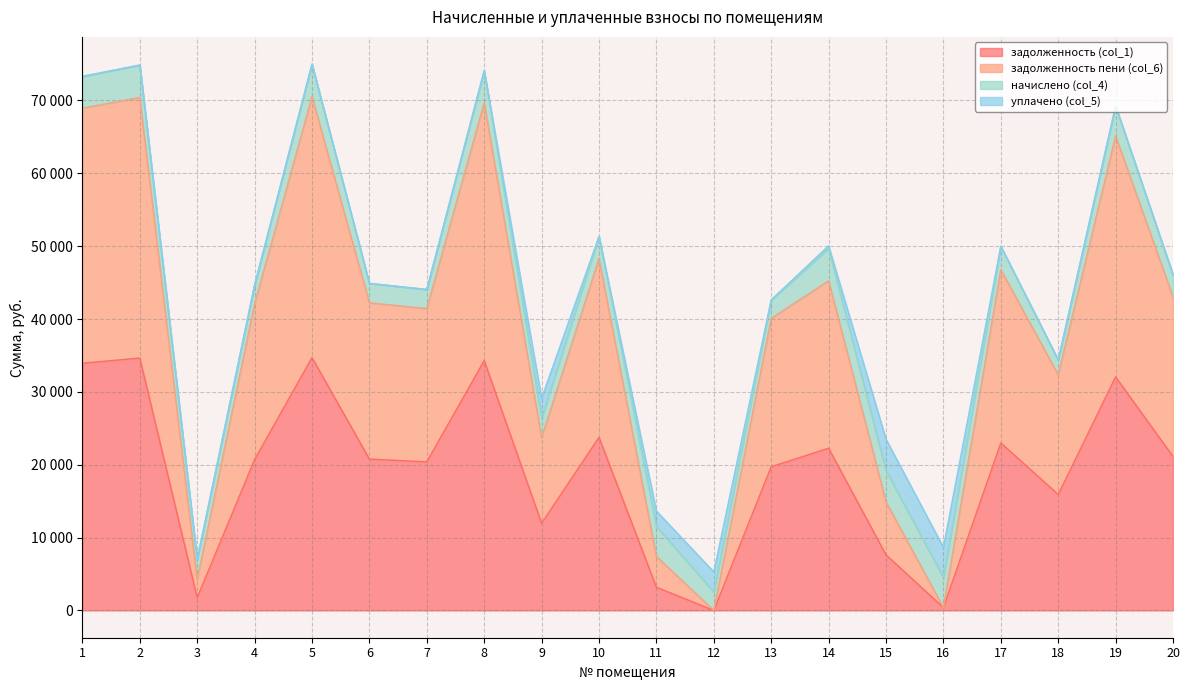

What are all the series names shown in the legend?

задолженность (col_1), задолженность пени (col_6), начислено (col_4), уплачено (col_5)